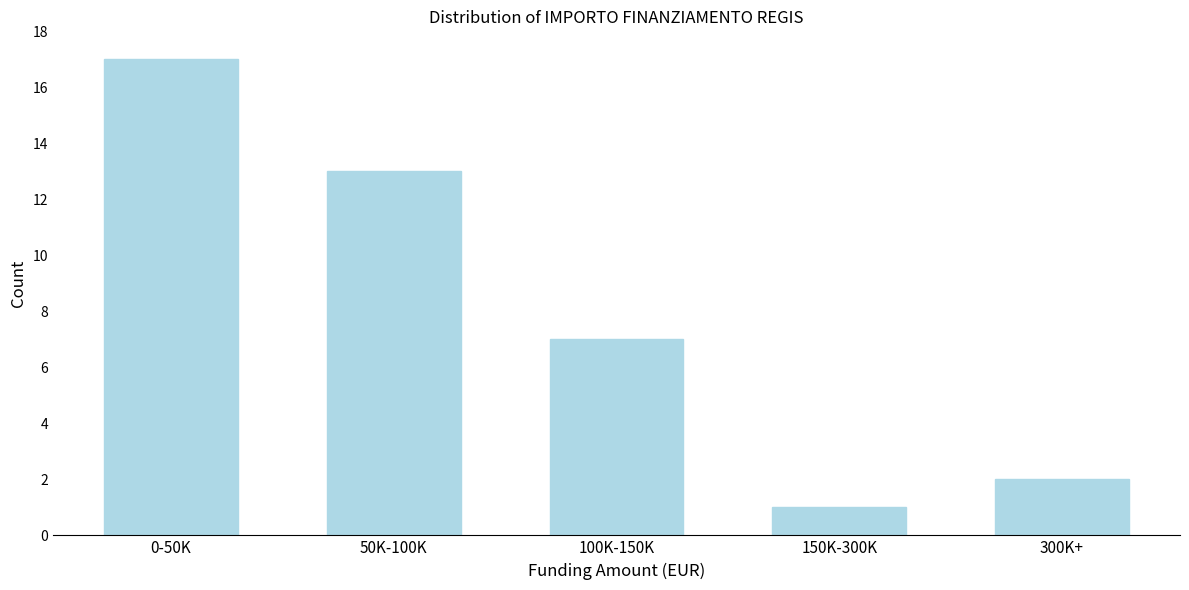

Reading left to right, extract all data points from this chart.

17	13	7	1	2